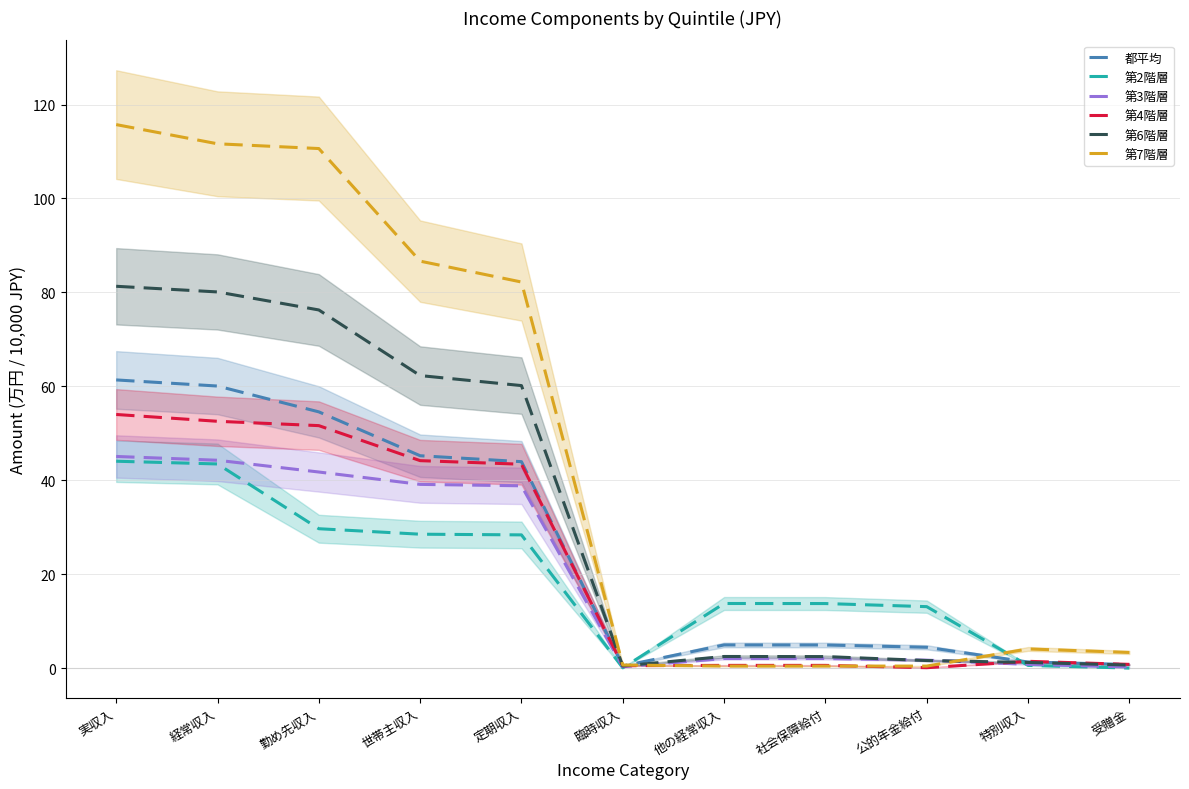

Where is the first local maximum for 第6階層?

他の経常収入